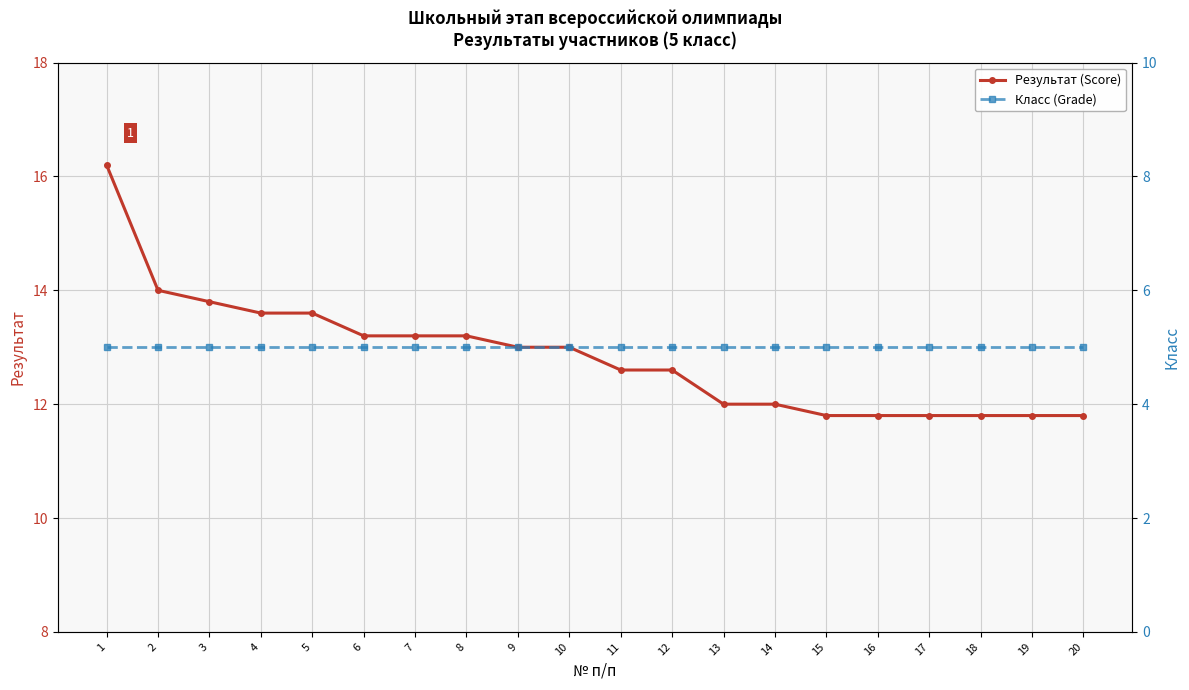

Which series has the largest range (max minus min)?

Результат (Score)